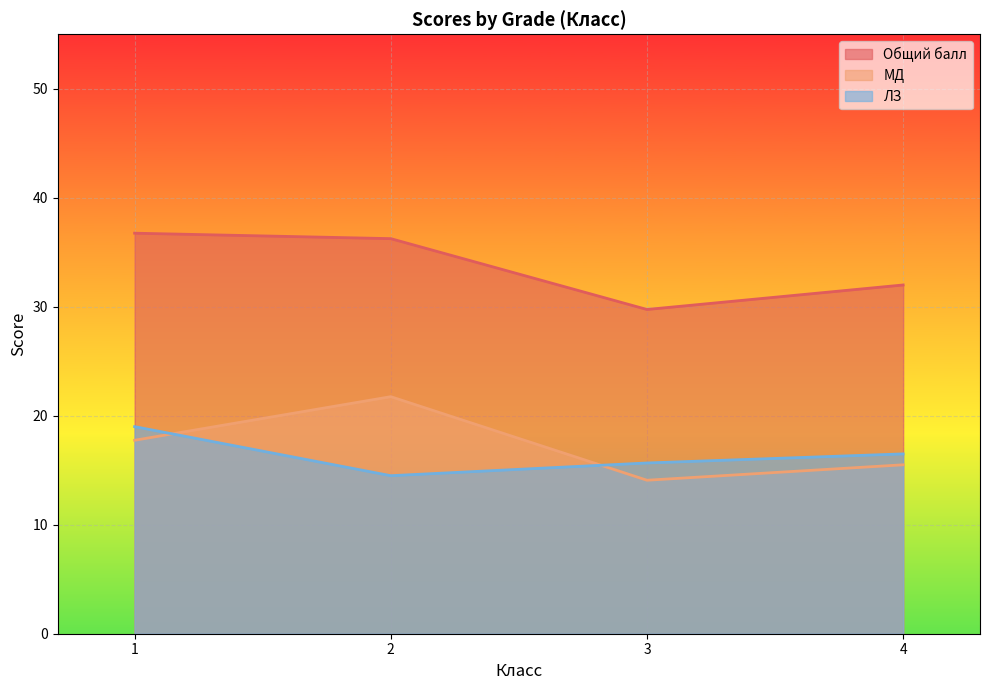

True or false: МД has a value of 15.5 at 4.

True